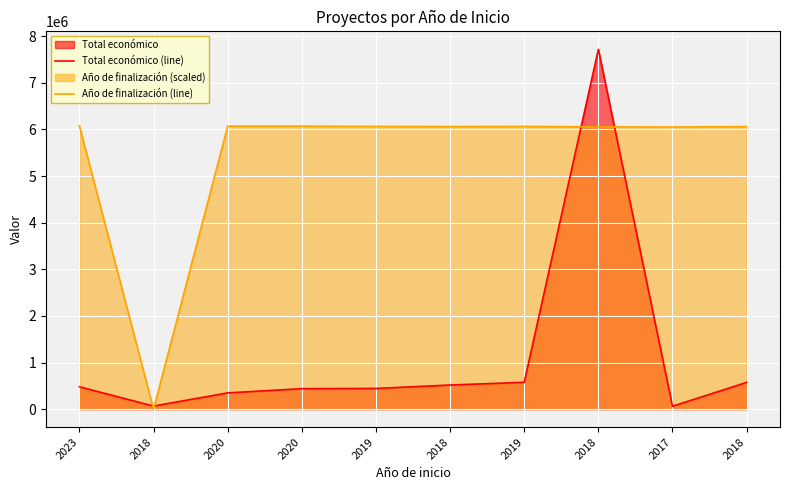

What is the difference between the second highest and minimum values in the Total económico (line) series?

513983